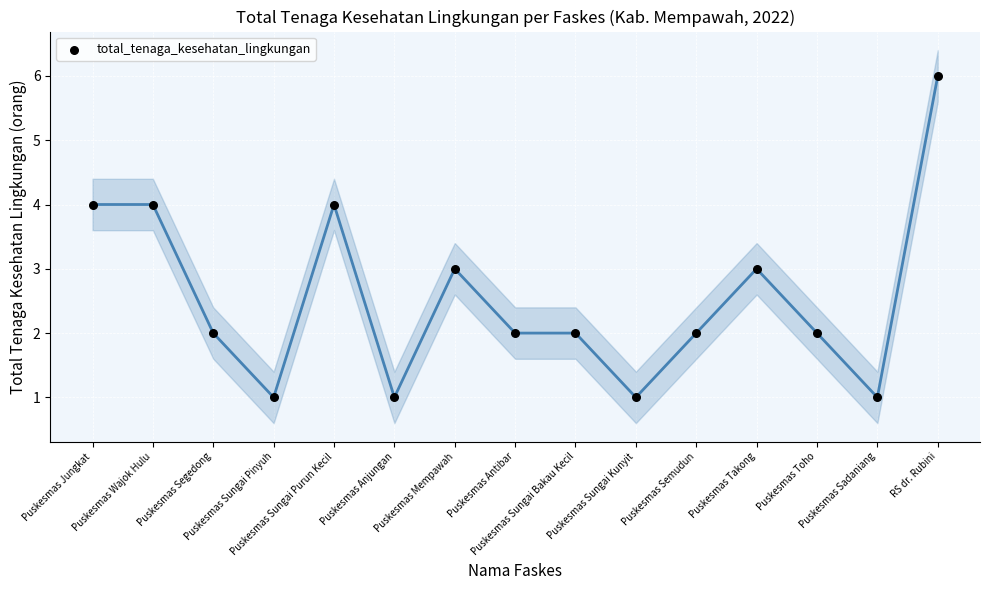

What is the range of Y values (max minus min)?

5